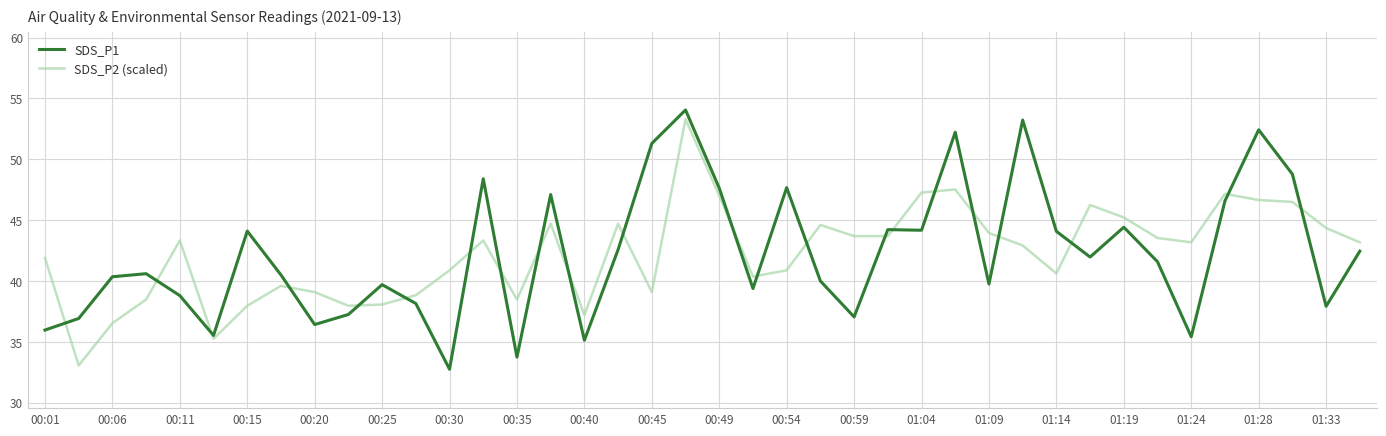

After their last crossing, which series has the higher values: SDS_P1 or SDS_P2 (scaled)?

SDS_P2 (scaled)